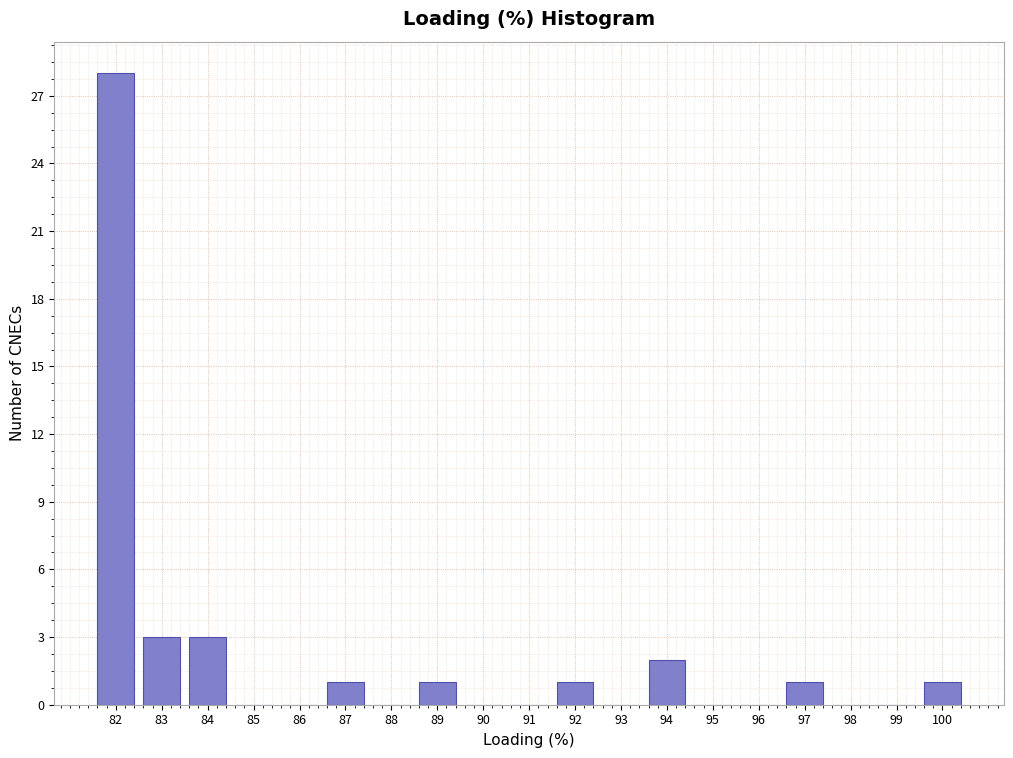

Reading left to right, list all the values displayed in this chart.

82=28	83=3	84=3	85=0	86=0	87=1	88=0	89=1	90=0	91=0	92=1	93=0	94=2	95=0	96=0	97=1	98=0	99=0	100=1